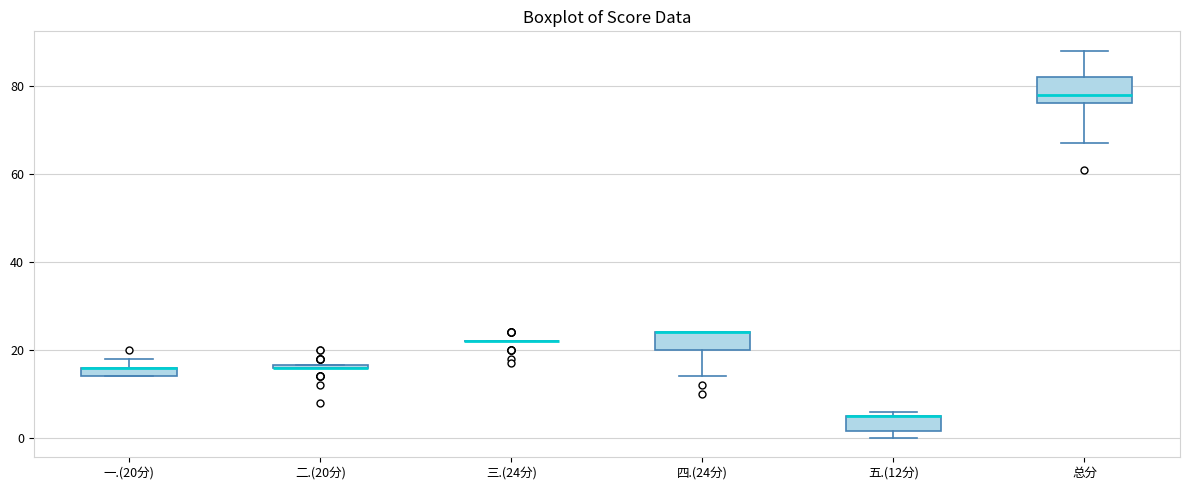

Comparing the boxes themselves (not the whiskers), which one is the tallest?

总分